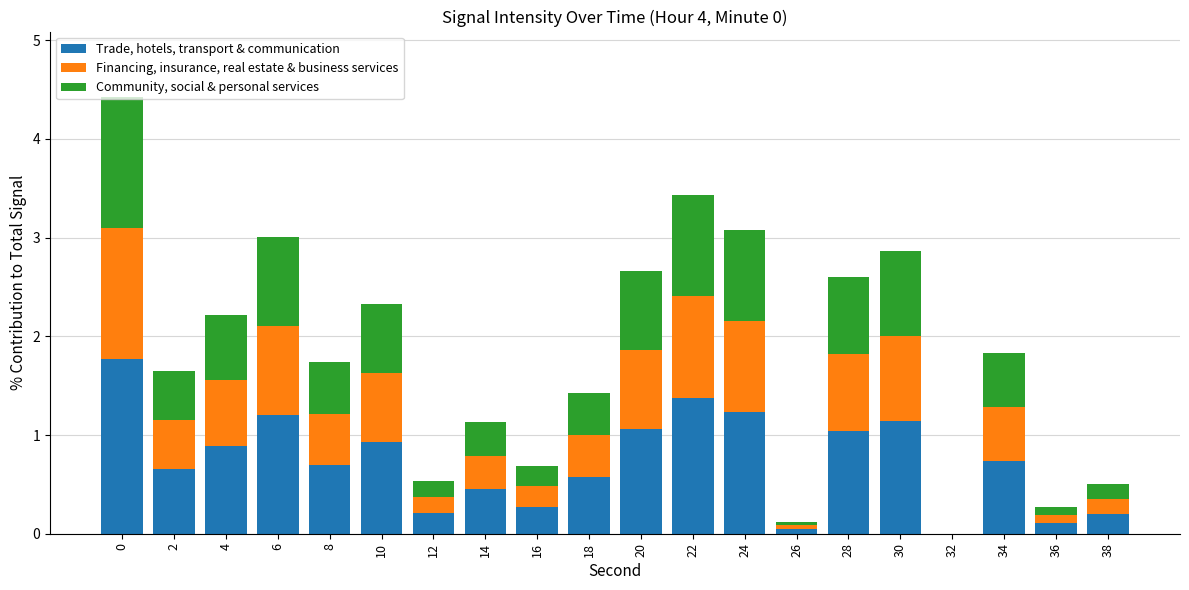

What is the total value across all series at 20?

2.7